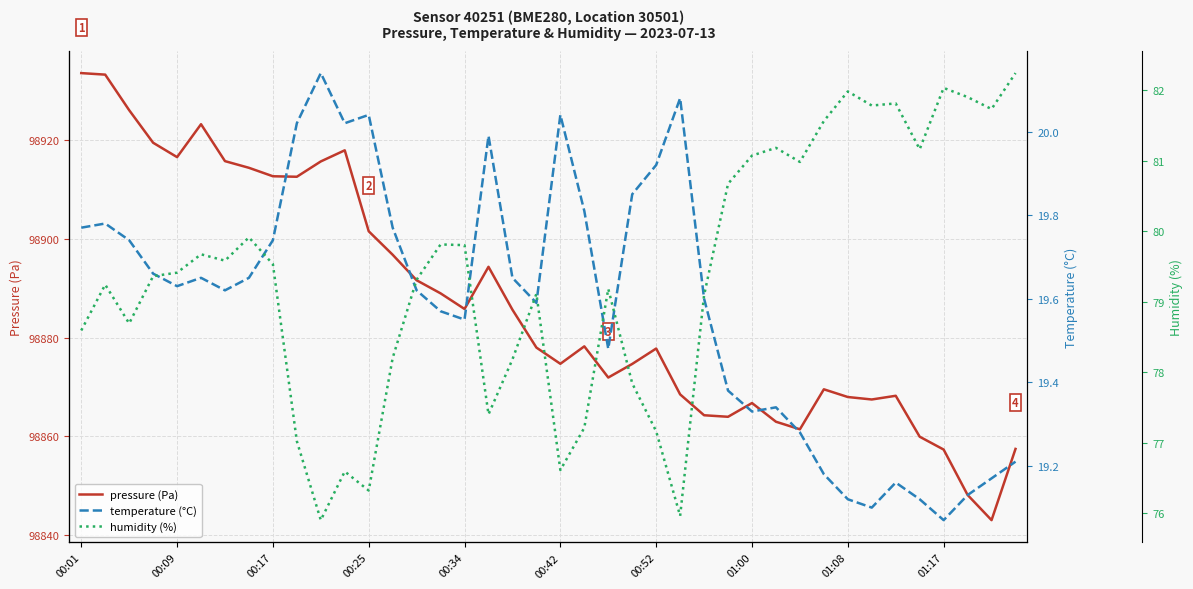

Reading right to left, transcribe all the data shown in this chart.

pressure (Pa): 98857.5	98843.1	98848.2	98857.3	98859.9	98868.2	98867.5	98868.0	98869.5	98861.4	98863.0	98866.8	98864.0	98864.3	98868.5	98877.8	98874.7	98871.9	98878.2	98874.7	98878.0	98885.6	98894.3	98885.8	98888.9	98891.6	98896.8	98901.5	98917.9	98915.6	98912.5	98912.6	98914.3	98915.7	98923.2	98916.5	98919.4	98926.0	98933.2	98933.5
temperature (°C): 19.2	19.2	19.1	19.1	19.1	19.2	19.1	19.1	19.2	19.3	19.3	19.3	19.4	19.6	20.1	19.9	19.9	19.5	19.8	20.0	19.6	19.6	20.0	19.6	19.6	19.6	19.8	20.0	20.0	20.1	20.0	19.7	19.6	19.6	19.6	19.6	19.7	19.7	19.8	19.8
humidity (%): 82.2	81.7	81.9	82.0	81.2	81.8	81.8	82.0	81.6	81.0	81.2	81.1	80.7	79.1	76.0	77.2	77.8	79.2	77.2	76.6	79.1	78.2	77.4	79.8	79.8	79.3	78.2	76.3	76.6	75.9	77.0	79.5	79.9	79.6	79.7	79.4	79.4	78.7	79.2	78.6